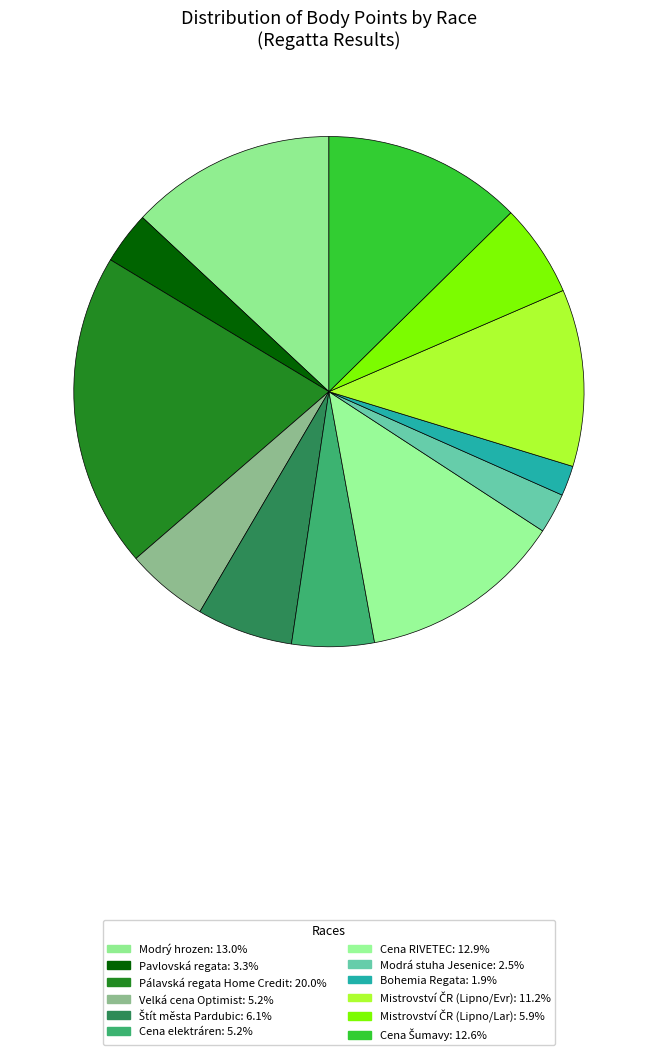

How many slices are in this pie chart?

12